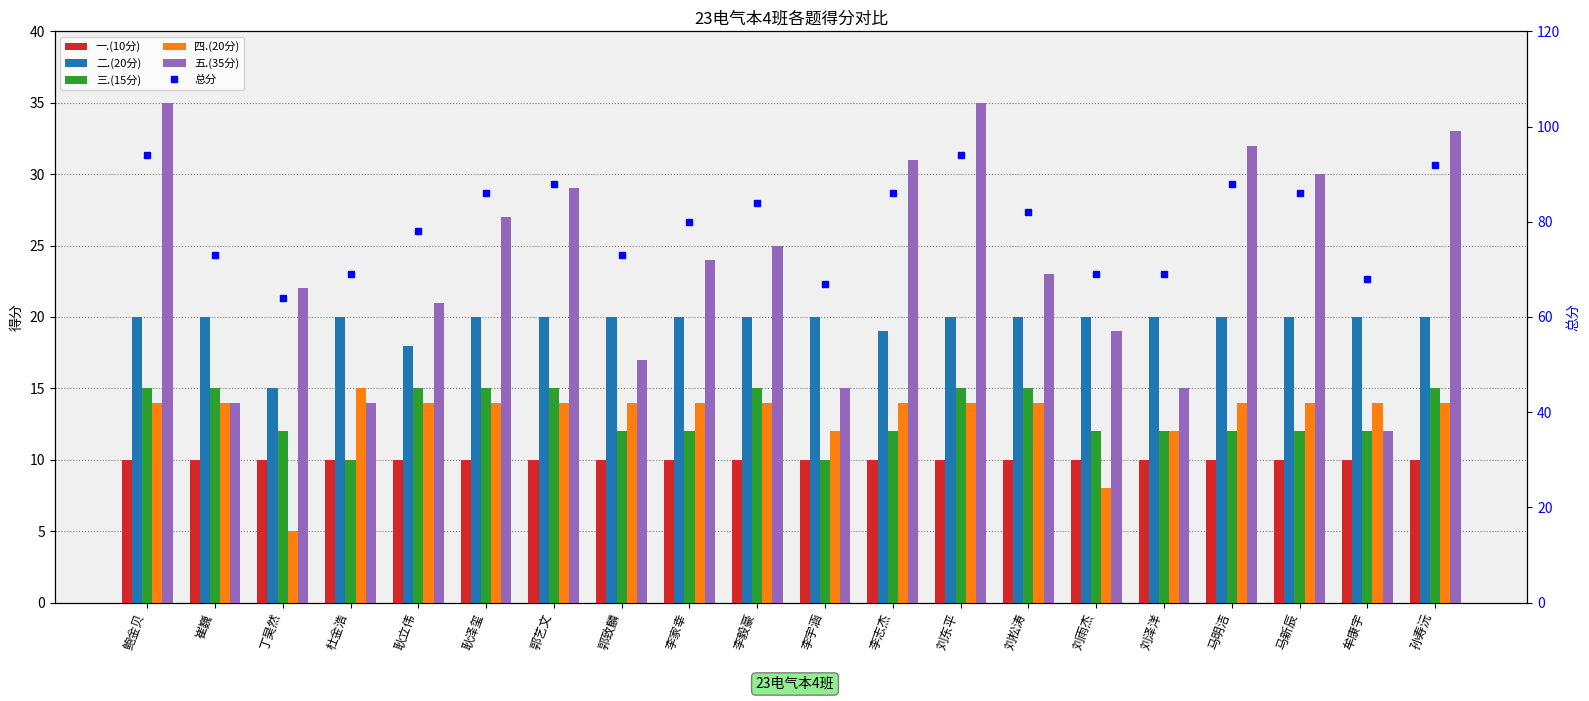

The 四.(20分) series shows 9 at 耿泽玺. True or false?

False